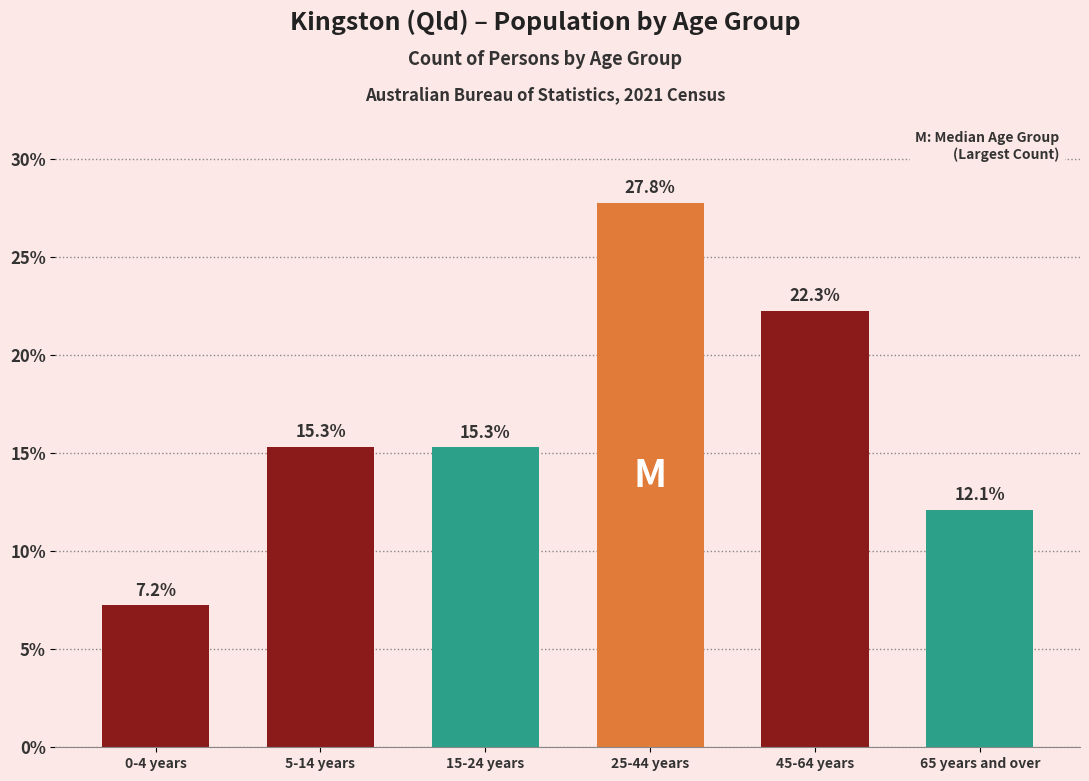

Reading left to right, extract all data points from this chart.

7.2	15.3	15.3	27.8	22.3	12.1